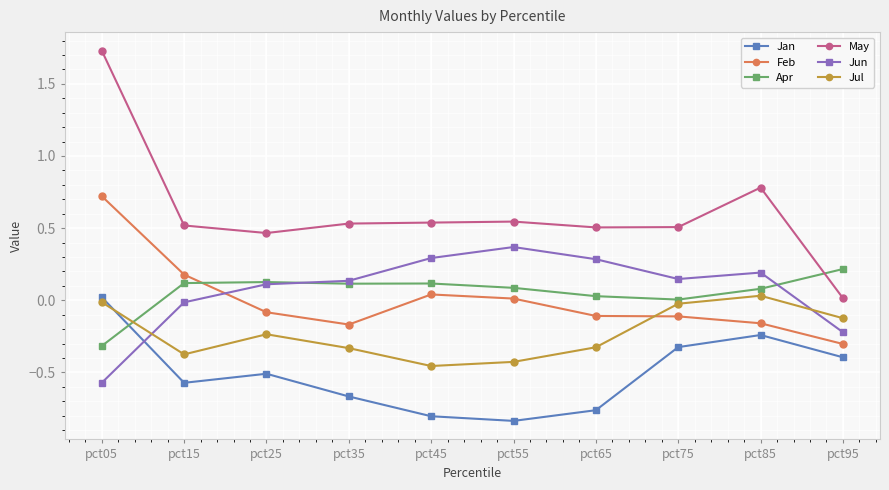

At pct45, list the series in order from smallest to largest.

Jan, Jul, Feb, Apr, Jun, May